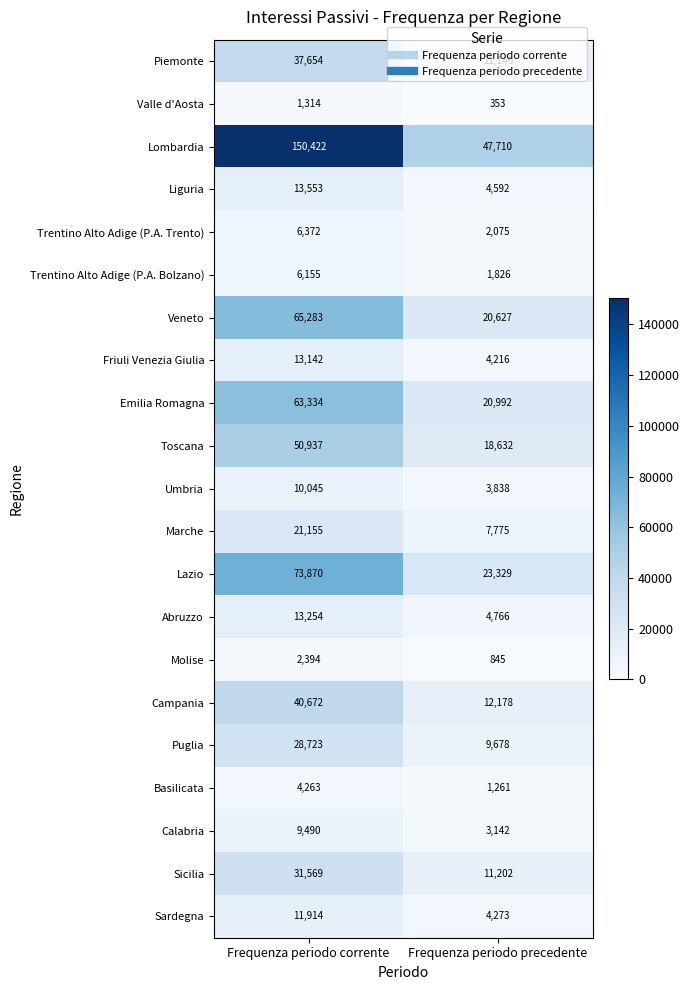

What is the sum of the Puglia values at Frequenza periodo precedente and Frequenza periodo corrente?

38401